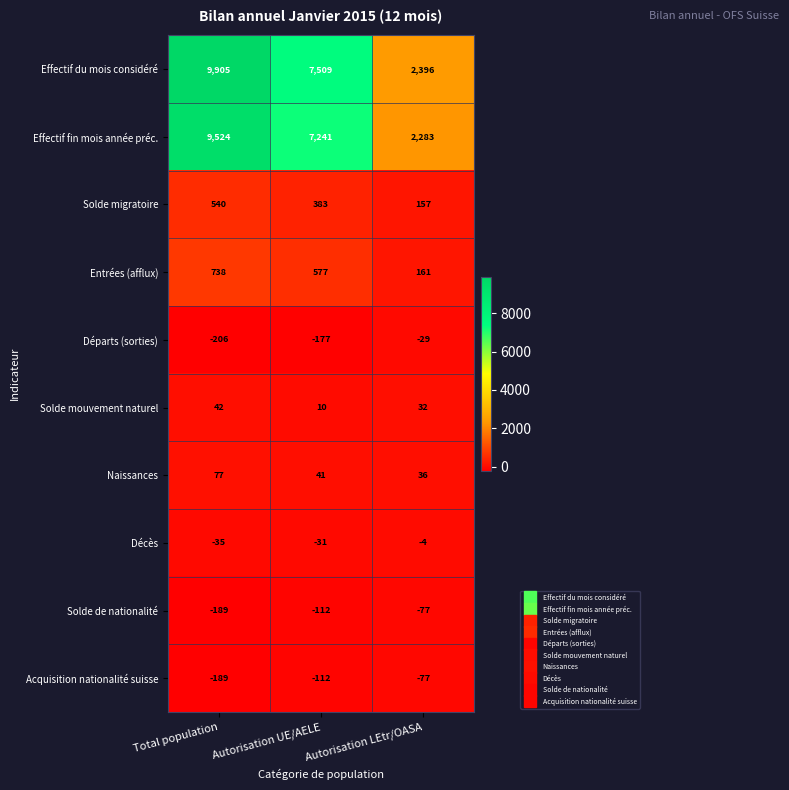

What is the spread (max minus min) of values at Autorisation UE/AELE?

7686